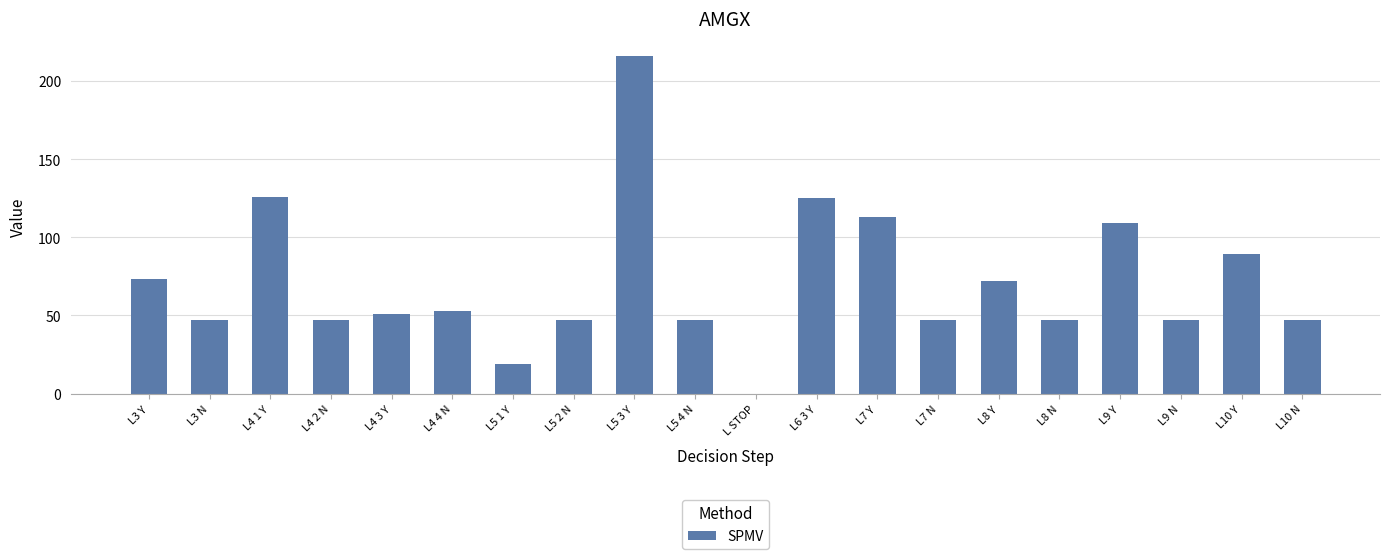

The value at L STOP is 0. True or false?

True